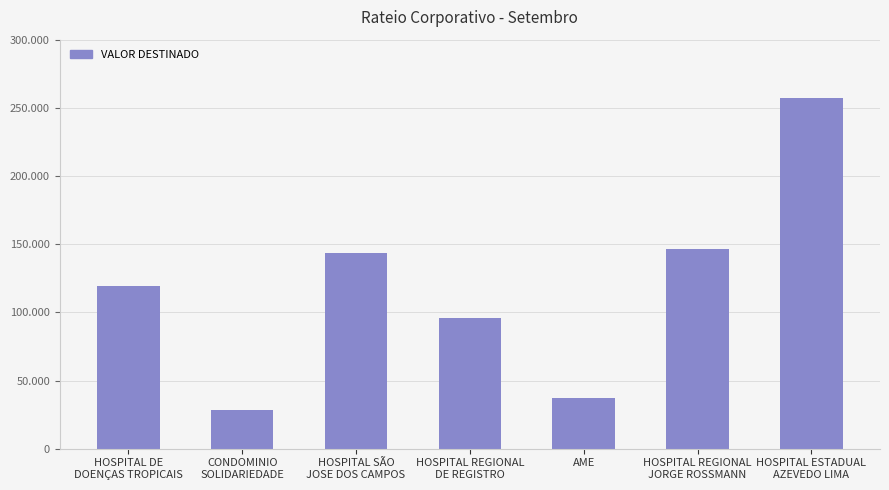

Reading left to right, extract all data points from this chart.

HOSPITAL DE
DOENÇAS TROPICAIS=119322.6	CONDOMINIO
SOLIDARIEDADE=28191.6	HOSPITAL SÃO
JOSE DOS CAMPOS=143361.9	HOSPITAL REGIONAL
DE REGISTRO=95720.3	AME=37370.2	HOSPITAL REGIONAL
JORGE ROSSMANN=146640.0	HOSPITAL ESTADUAL
AZEVEDO LIMA=257439.5